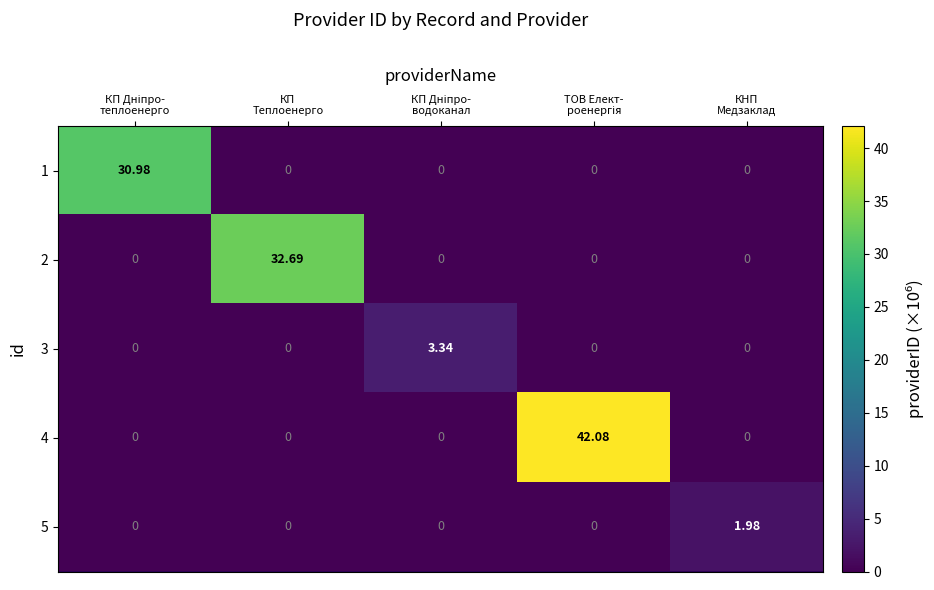

How many distinct data groups are displayed?

5